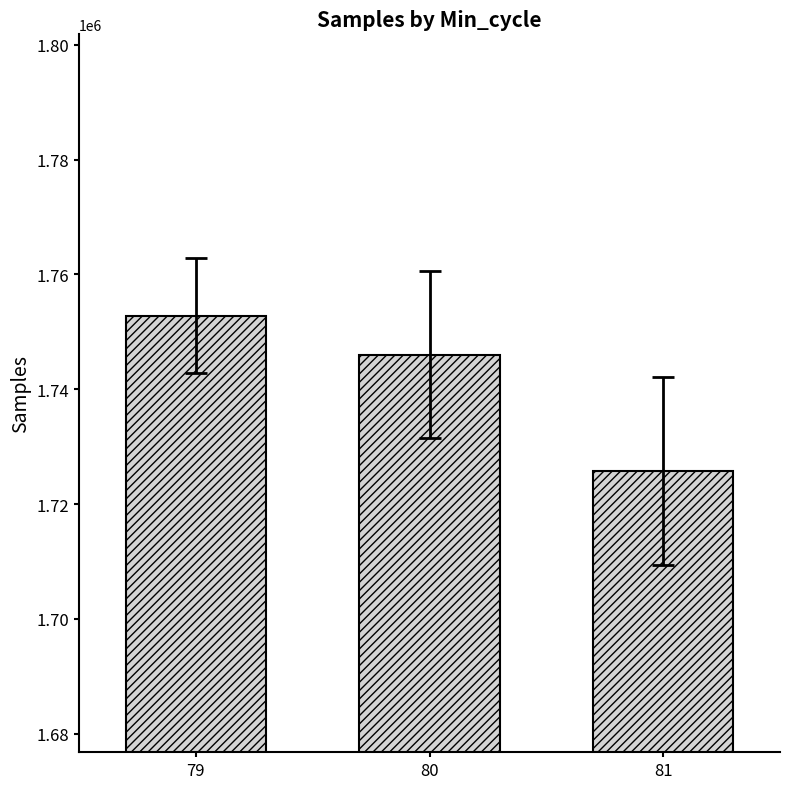

What is the change in value from 79 to 80?

-6823.6